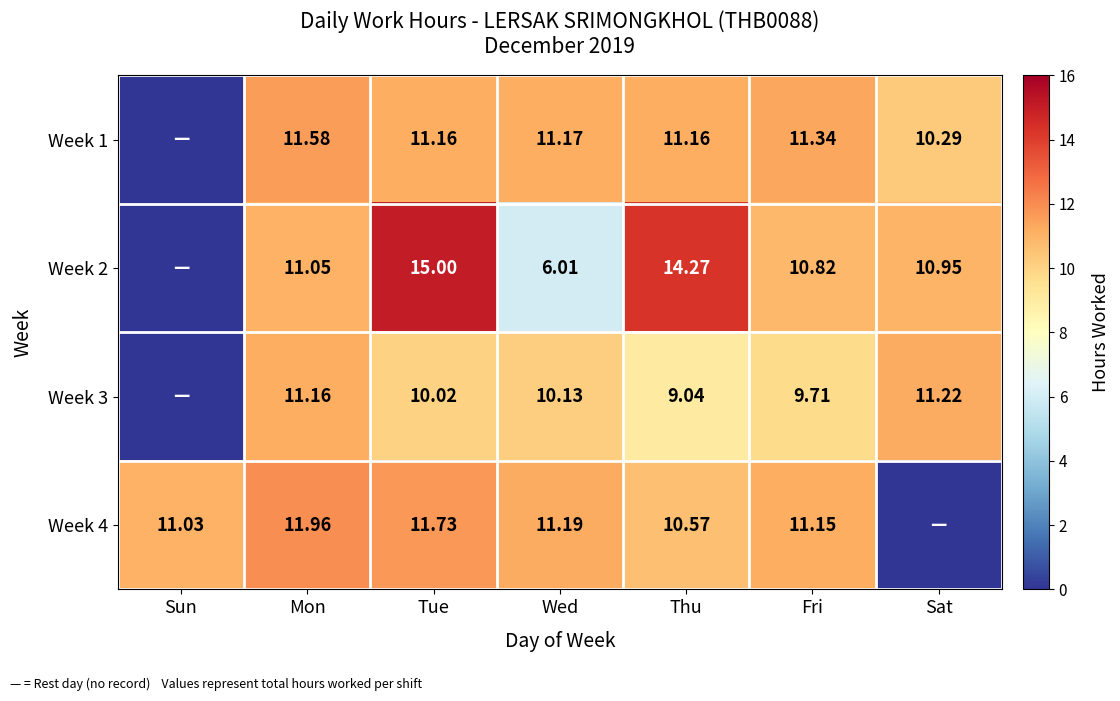

Is the value of Week 1 at Tue greater than the value of Week 4 at Thu?

Yes